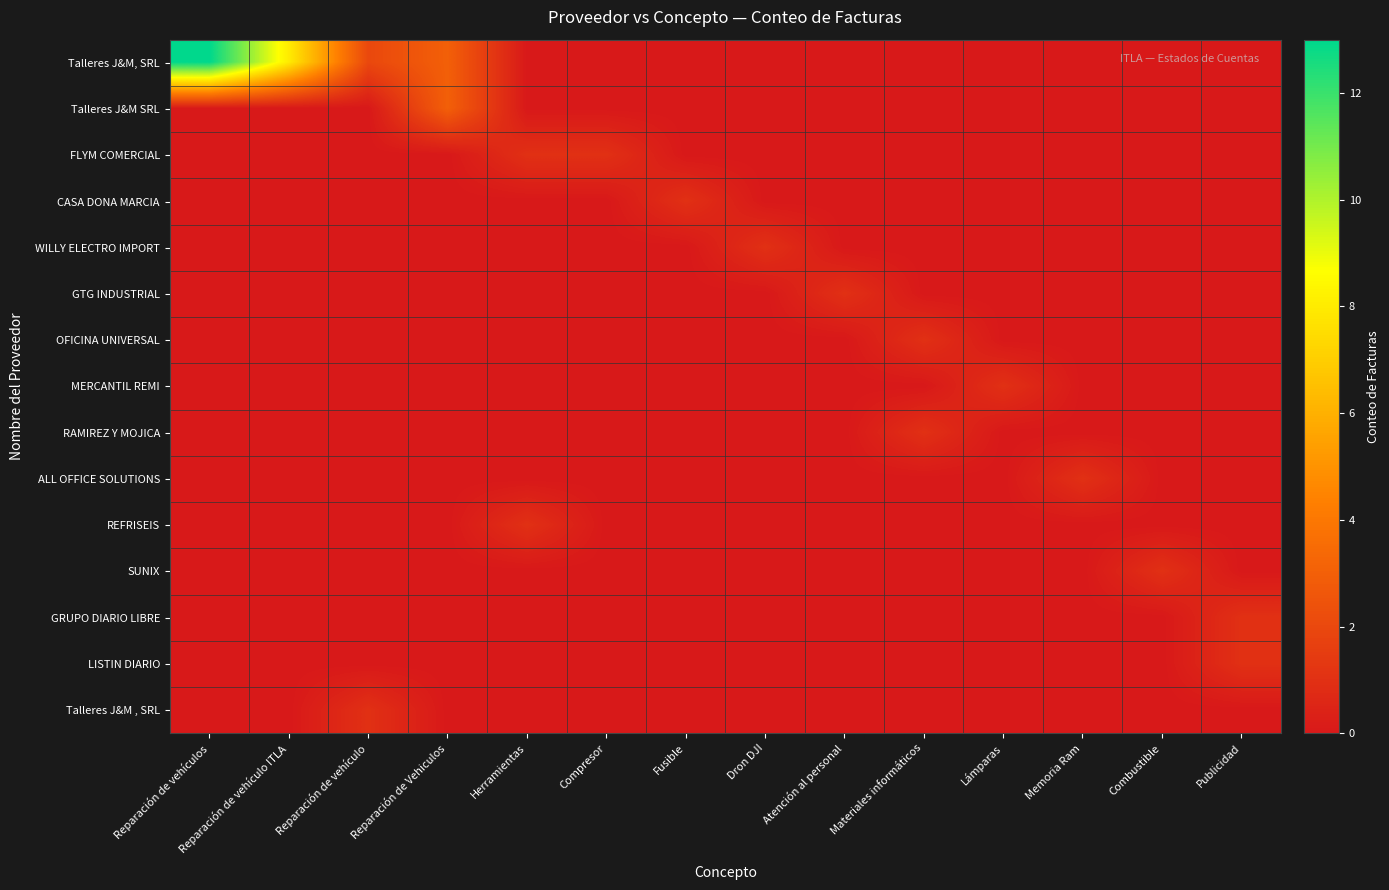

Which has a higher value, Dron DJI or Combustible?

Dron DJI